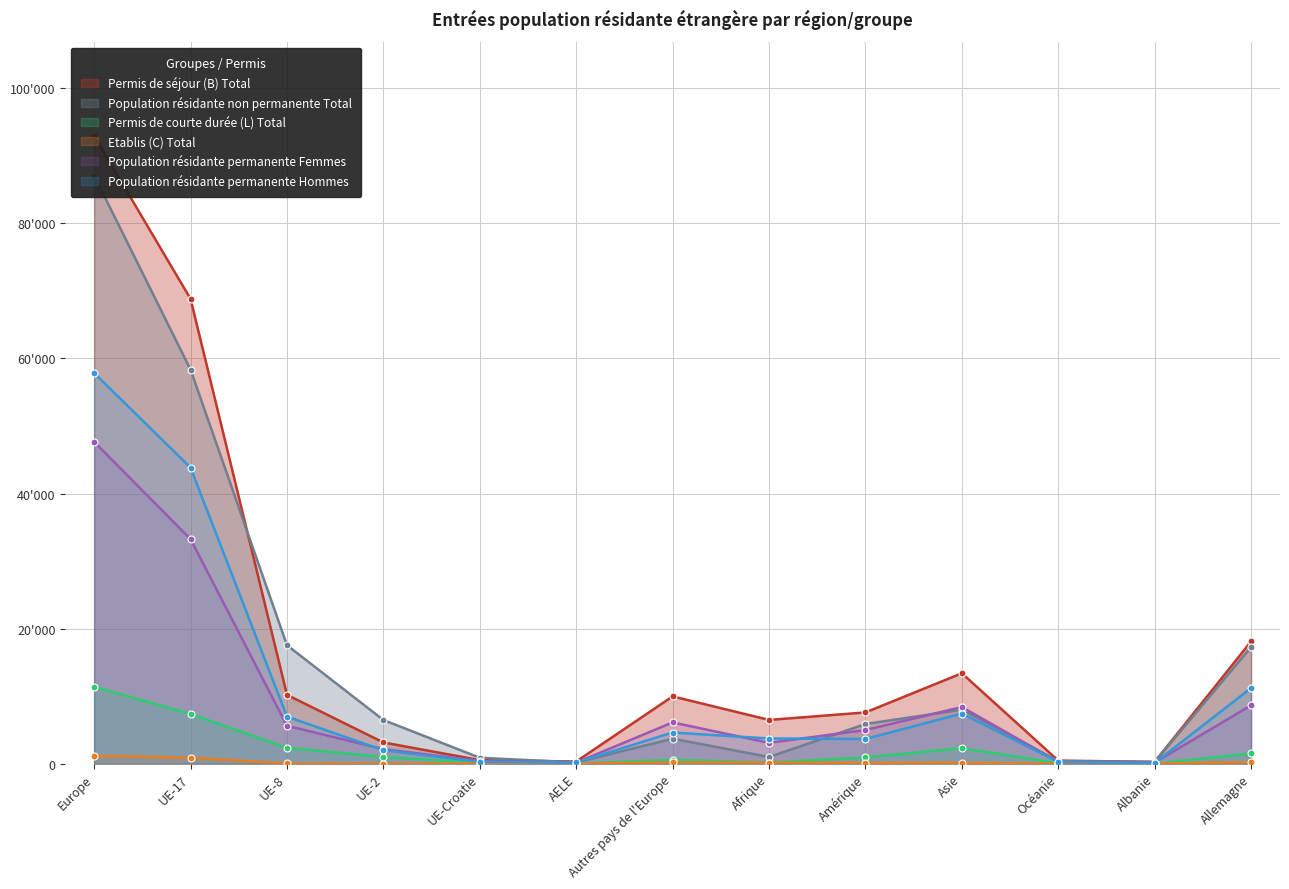

Which label corresponds to the smallest value in the chart?

AELE